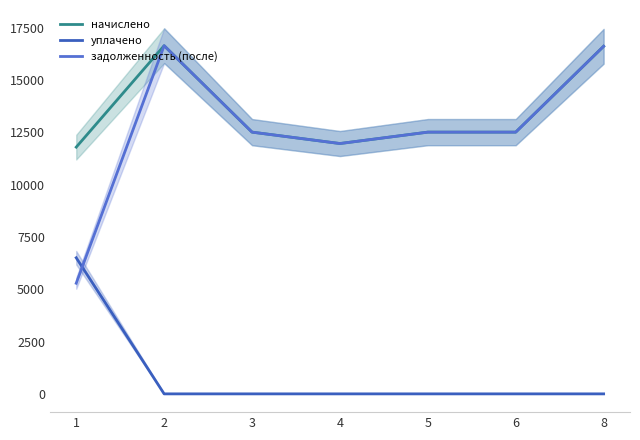

How many lines are shown in the chart?

3